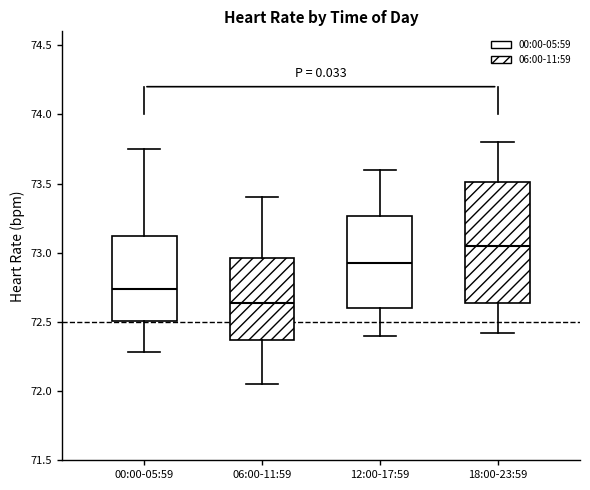

Which box is the tallest, from its lower edge to its upper edge?

18:00-23:59